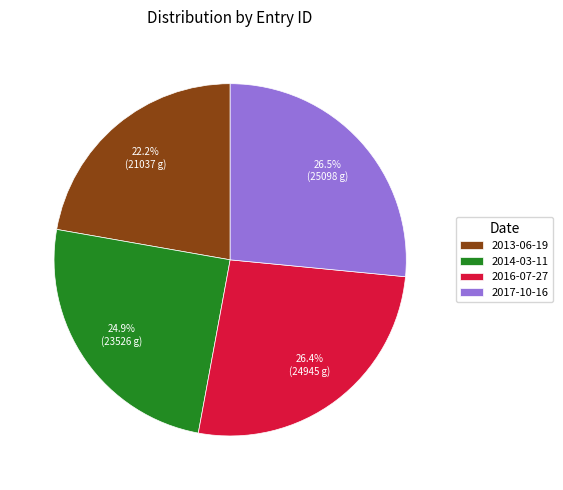

Is it true that 2014-03-11 is 35% of the pie?

False